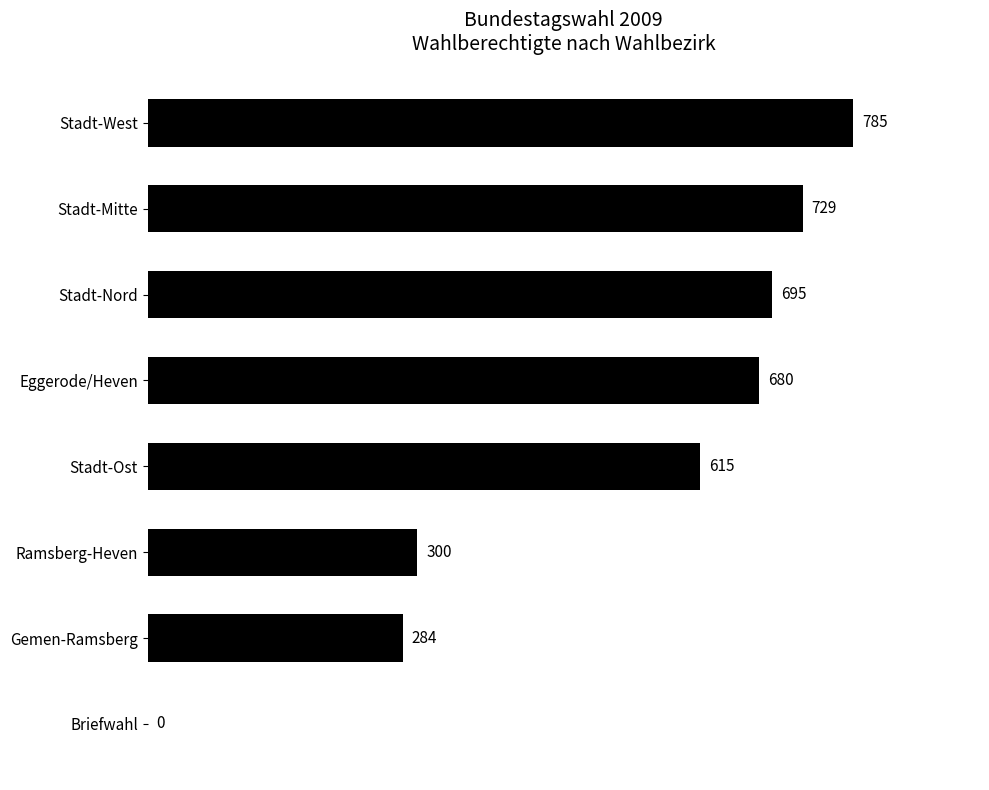

Where is the data nearest to the value 392?

Ramsberg-Heven